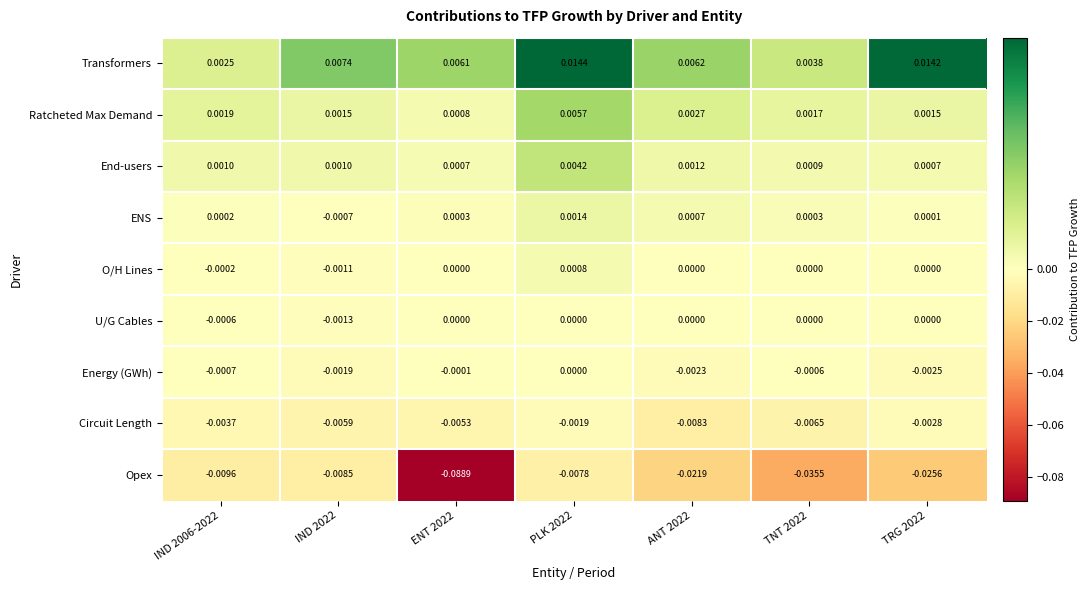

Which series has the largest total across all categories?

Transformers